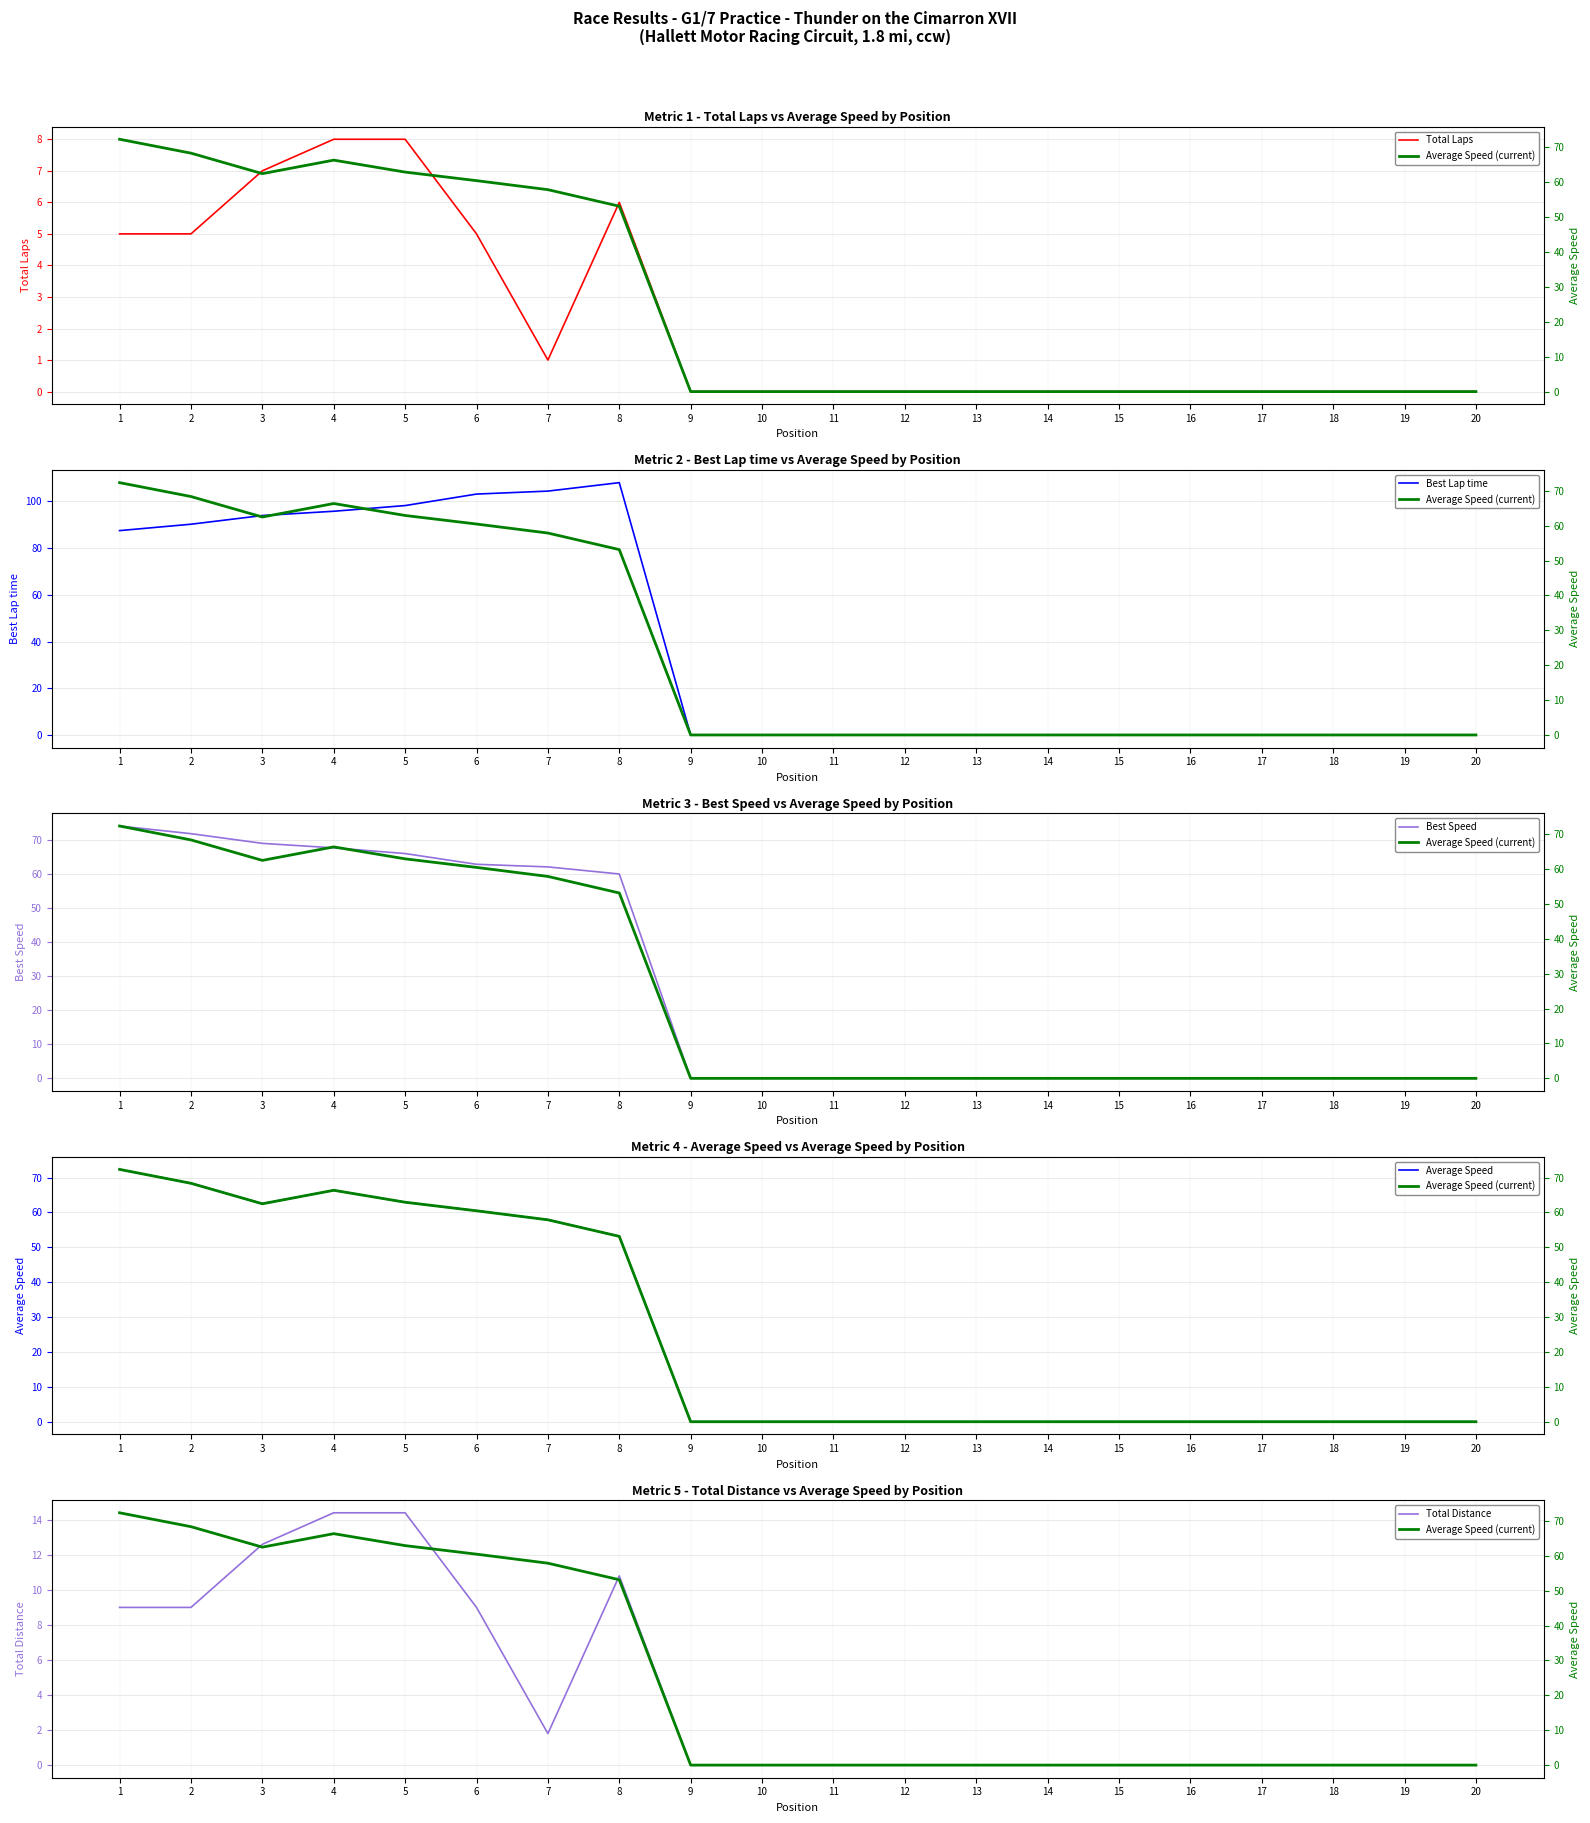

How many values in the Best Speed series exceed 0?

8